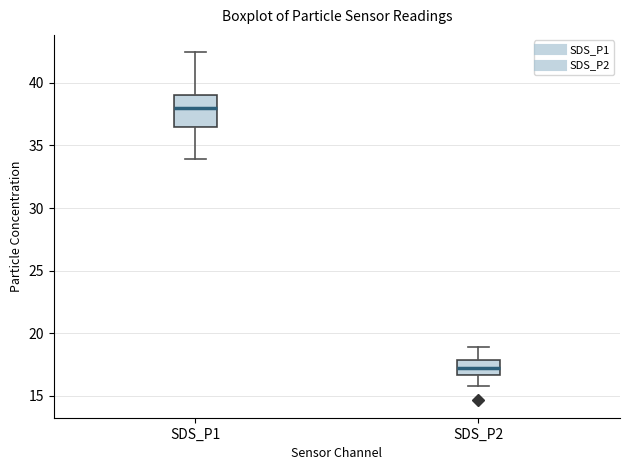

Where is the lower edge of the box for SDS_P2 on the y-axis? The values are not printed on the chart, so give them approximately, as read against the axis.

16.5